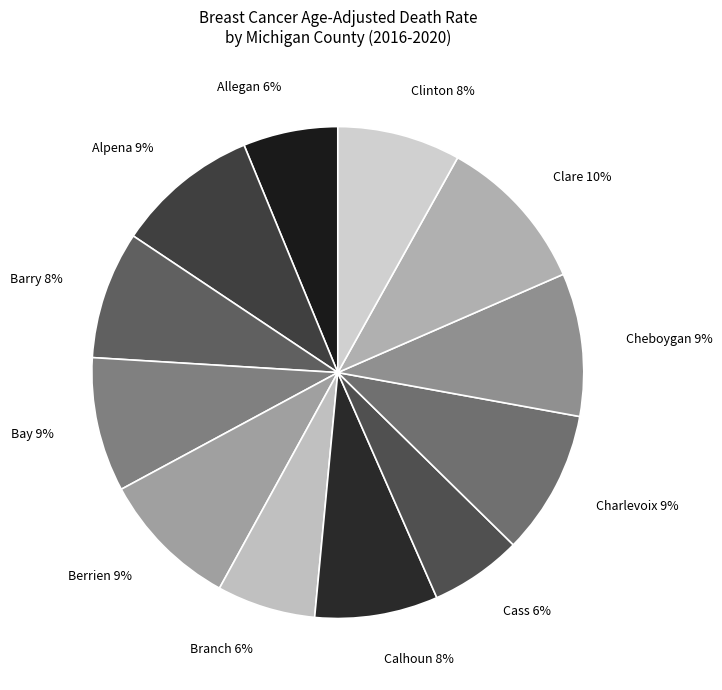

Do Branch 6% and Cheboygan 9% together represent more than half of the pie?

No